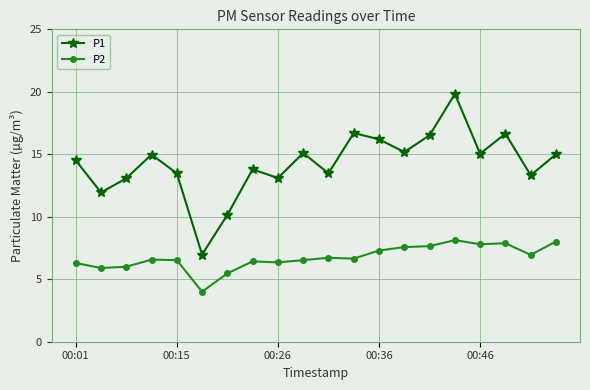

What is the greatest value displayed?

19.8